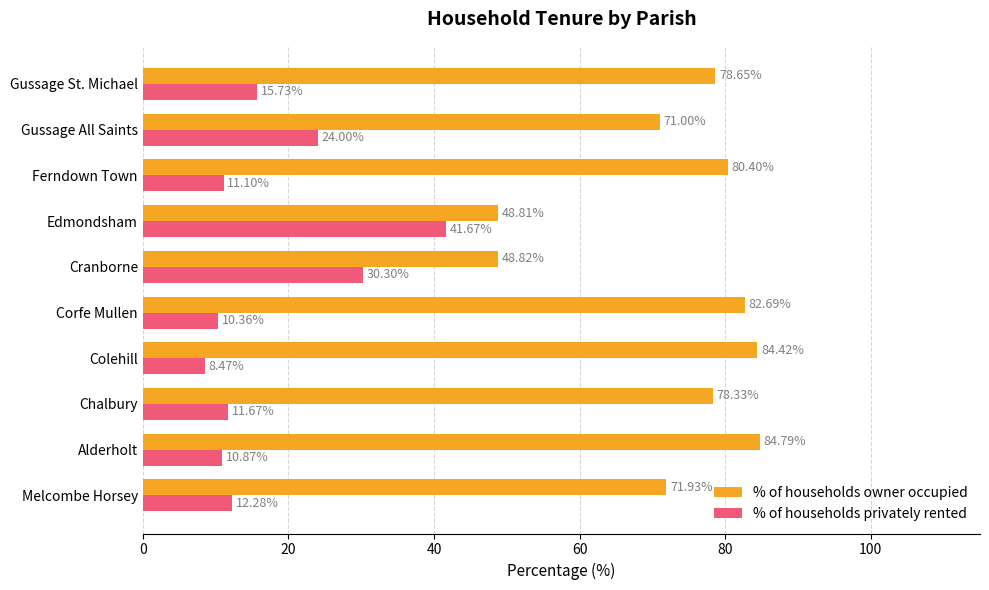

What is the smallest value displayed?

8.5